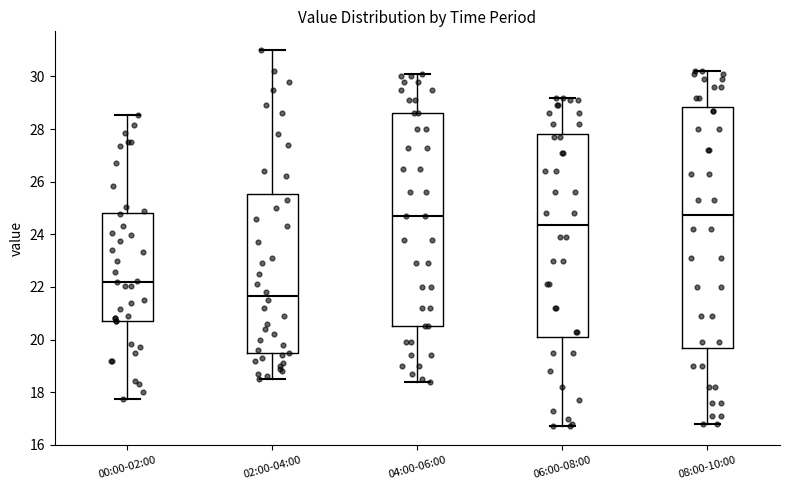

Which box has the lowest median line?

02:00-04:00